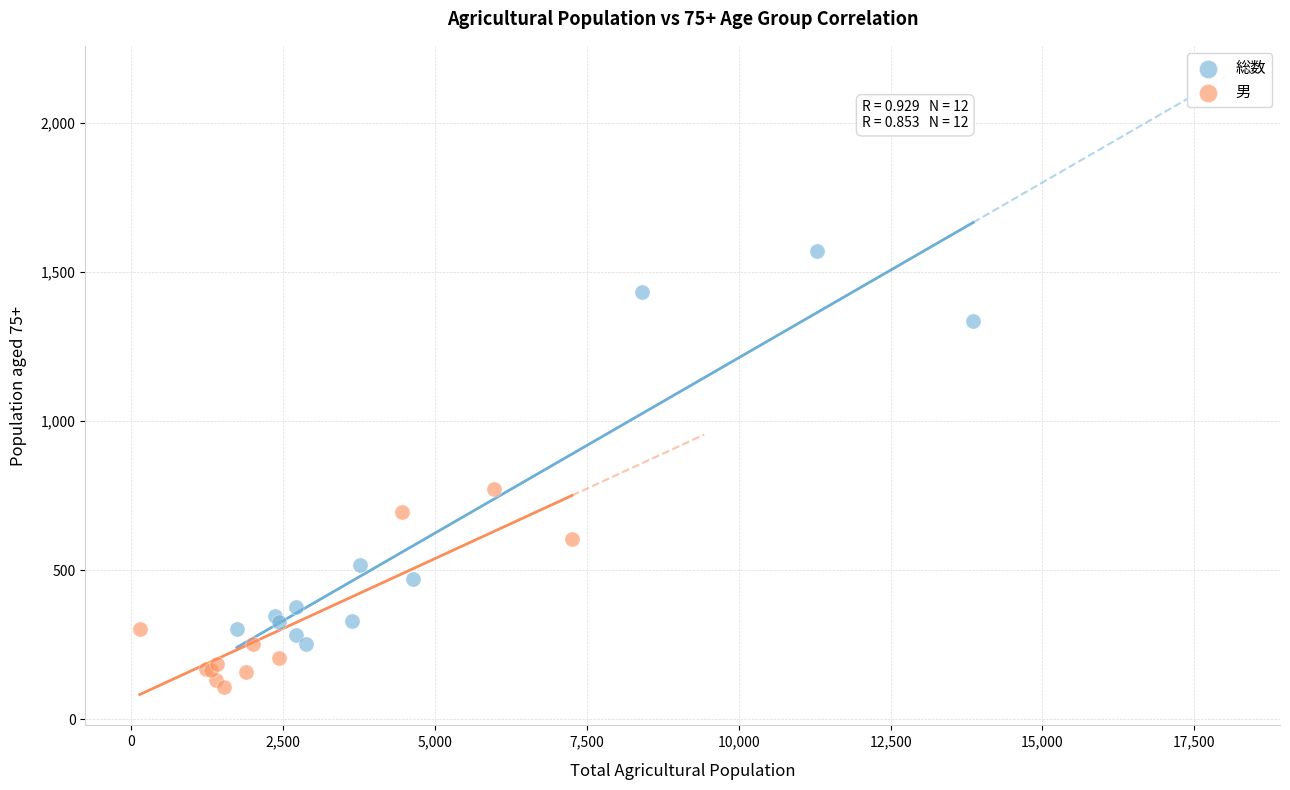

Which series reaches the maximum Y coordinate?

総数